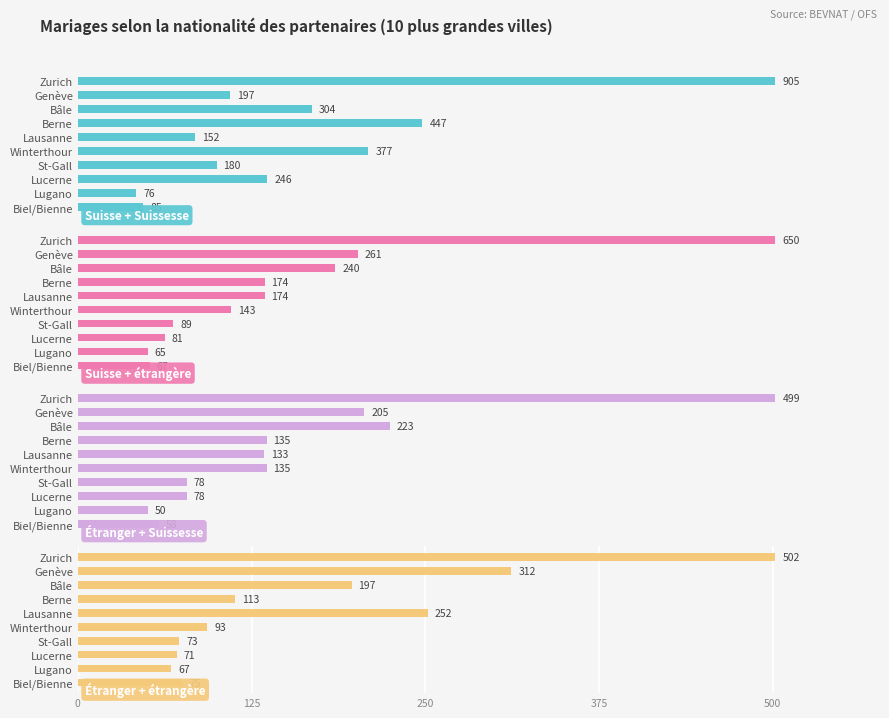

Which series has the largest total across all categories?

Suisse + Suissesse